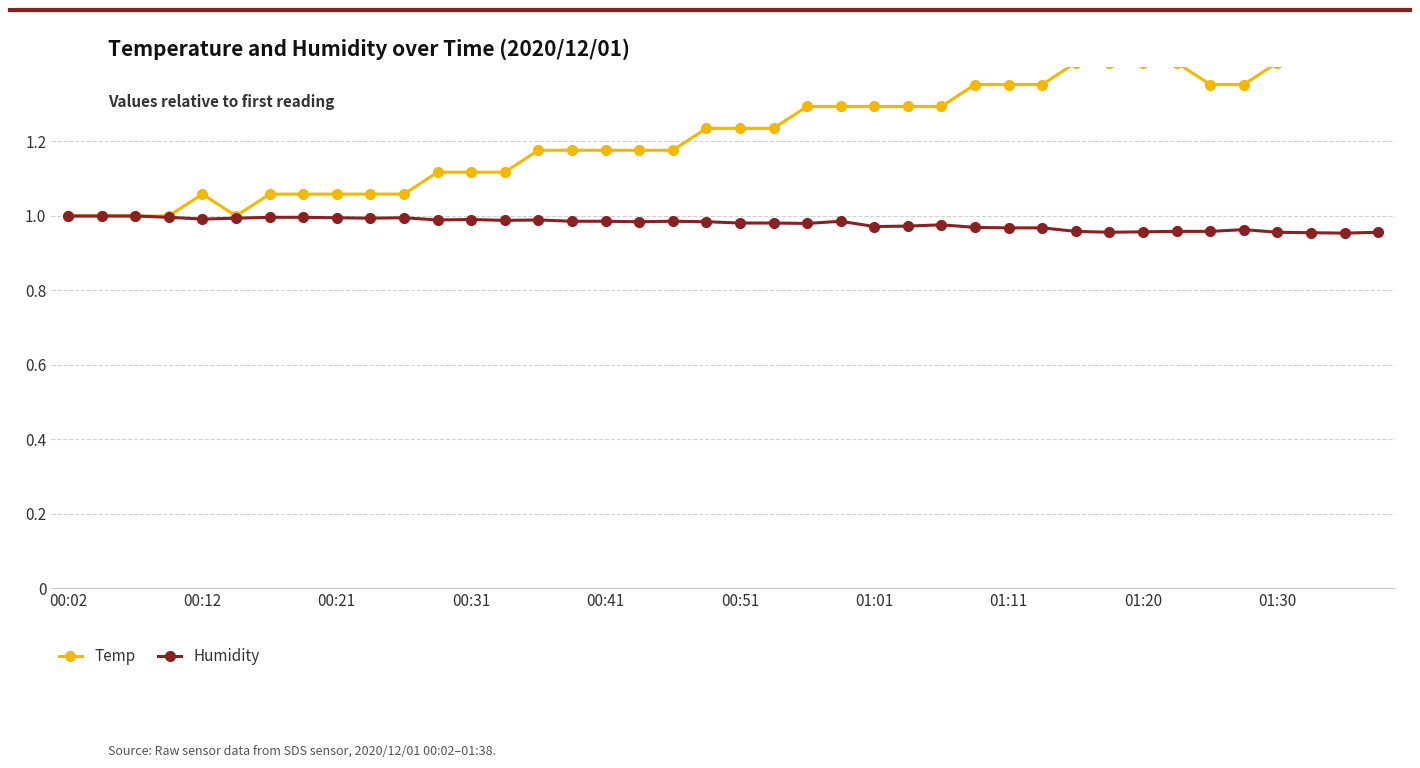

List the labels in order of Humidity value, smallest first.

38, 37, 31, 36, 39, 32, 30, 33, 34, 35, 28, 29, 27, 24, 25, 26, 22, 20, 21, 17, 19, 15, 16, 18, 23, 13, 11, 14, 12, 00:41, 00:51, 01:30, 01:20, 10, 00:31, 01:01, 01:11, 00:02, 00:12, 00:21